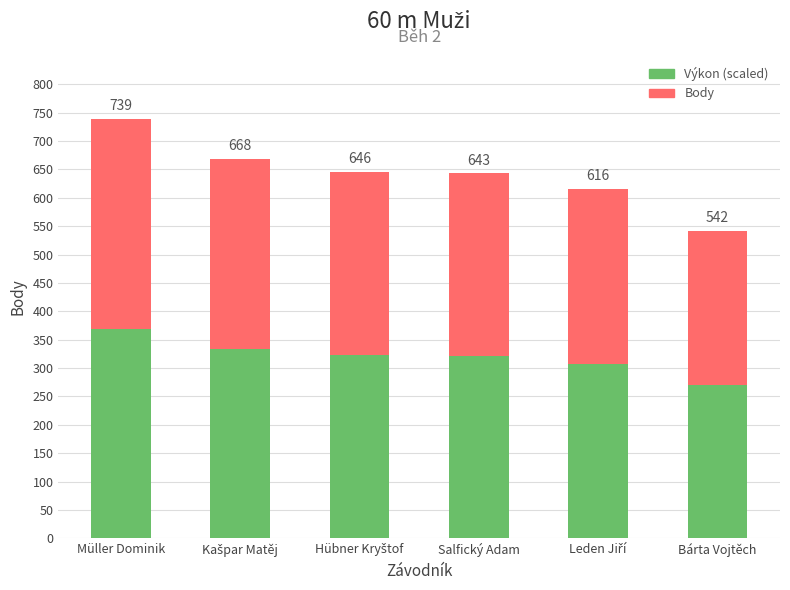

Rank the series at Kašpar Matěj from highest to lowest value.

Výkon (scaled), Body